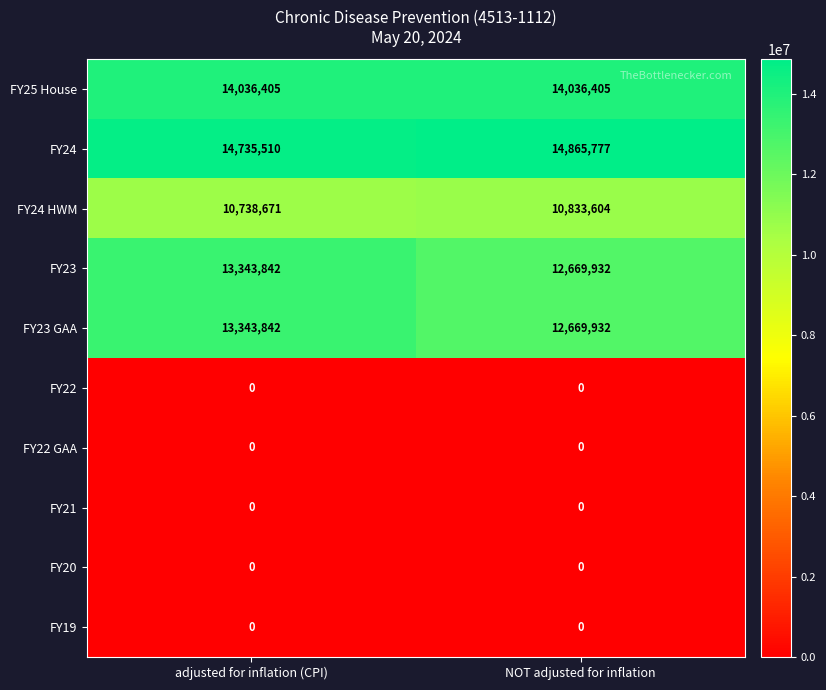

At how many categories does at least one series exceed 4867777?

2